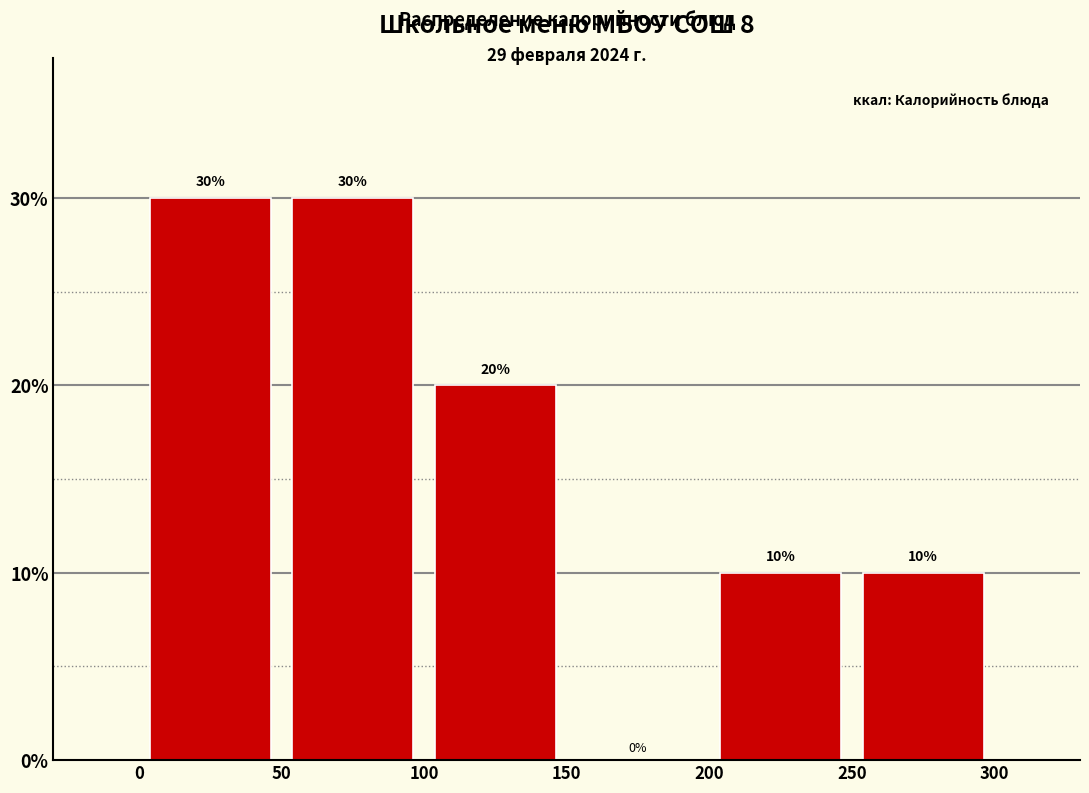

How tall is the bar that spans 200 to 250 on the x-axis?

10